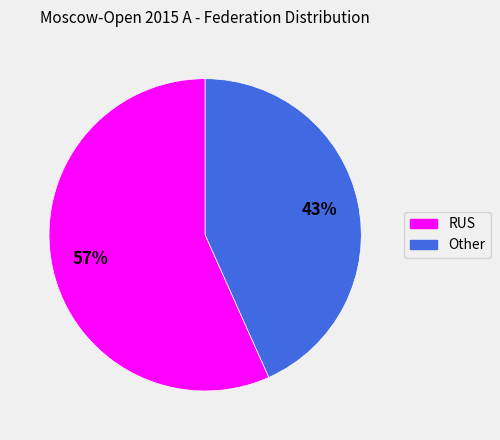

Do RUS and Other together represent more than half of the pie?

Yes